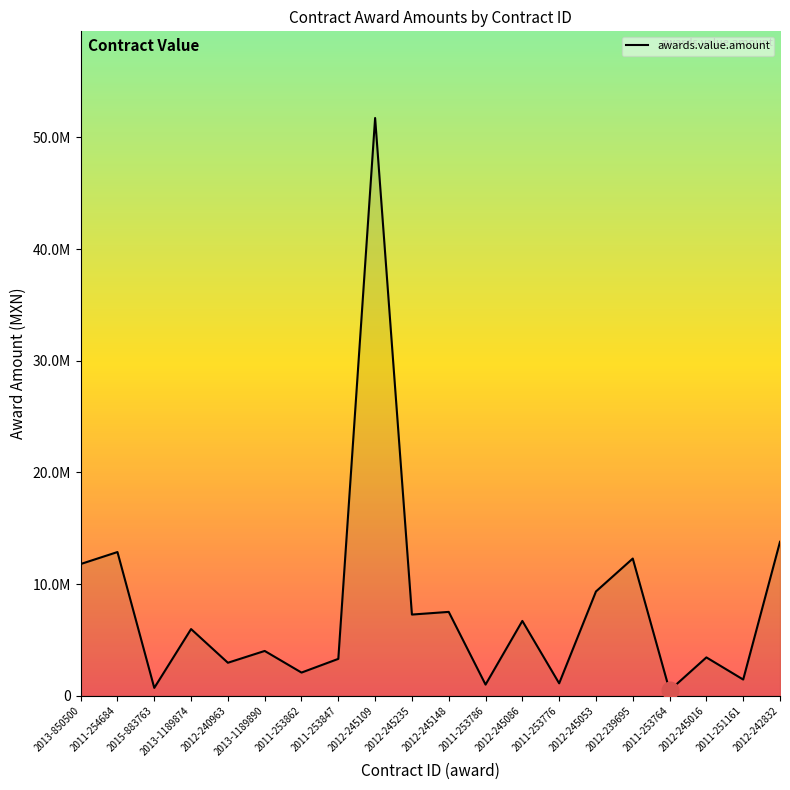

Is this an area chart (filled region under the line)?

Yes